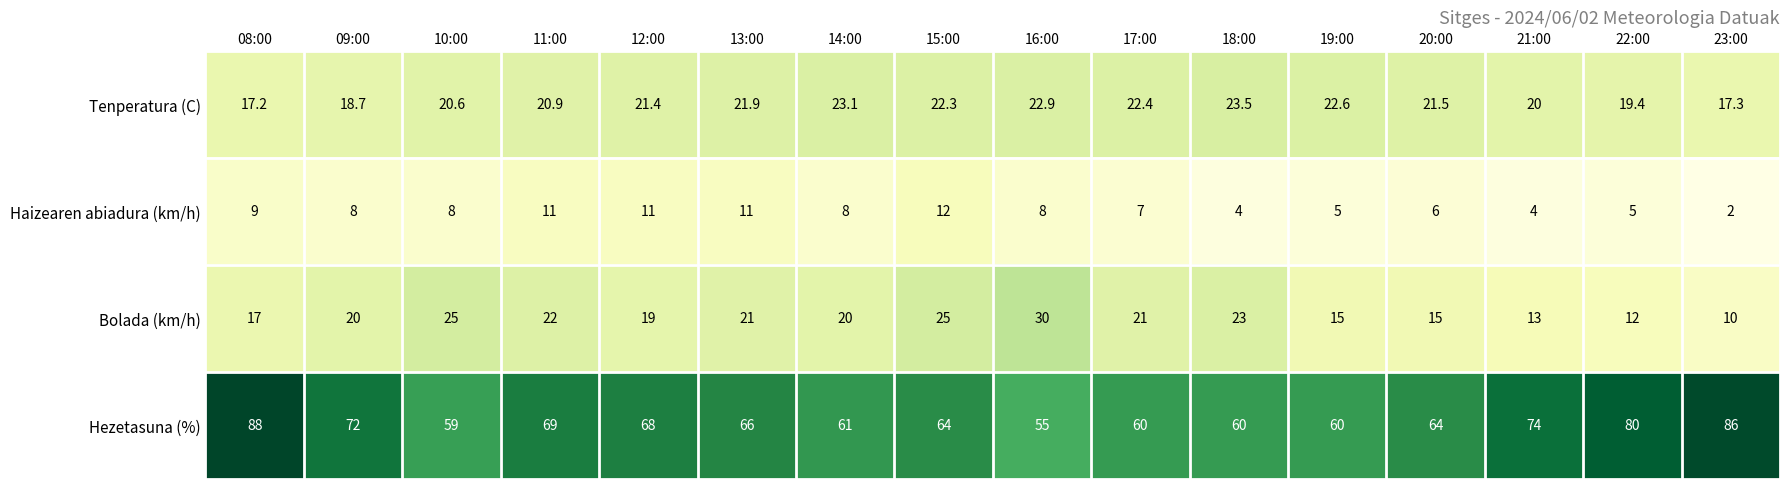

What is the approximate value of Bolada (km/h) at 19:00?

15.0